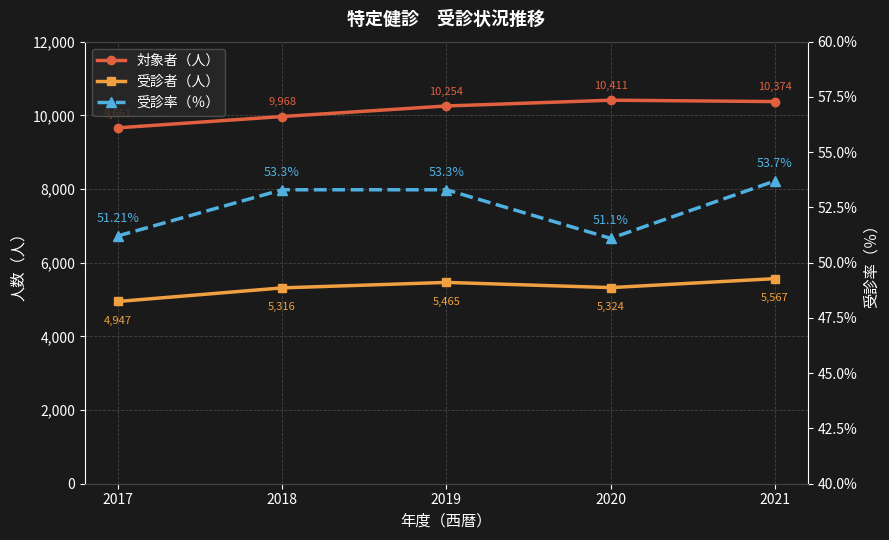

Reading left to right, what are all the values shown in this chart?

対象者（人）: 2017=9661.0	2018=9968.0	2019=10254.0	2020=10411.0	2021=10374.0
受診者（人）: 2017=4947.0	2018=5316.0	2019=5465.0	2020=5324.0	2021=5567.0
受診率（％）: 2017=51.2	2018=53.3	2019=53.3	2020=51.1	2021=53.7